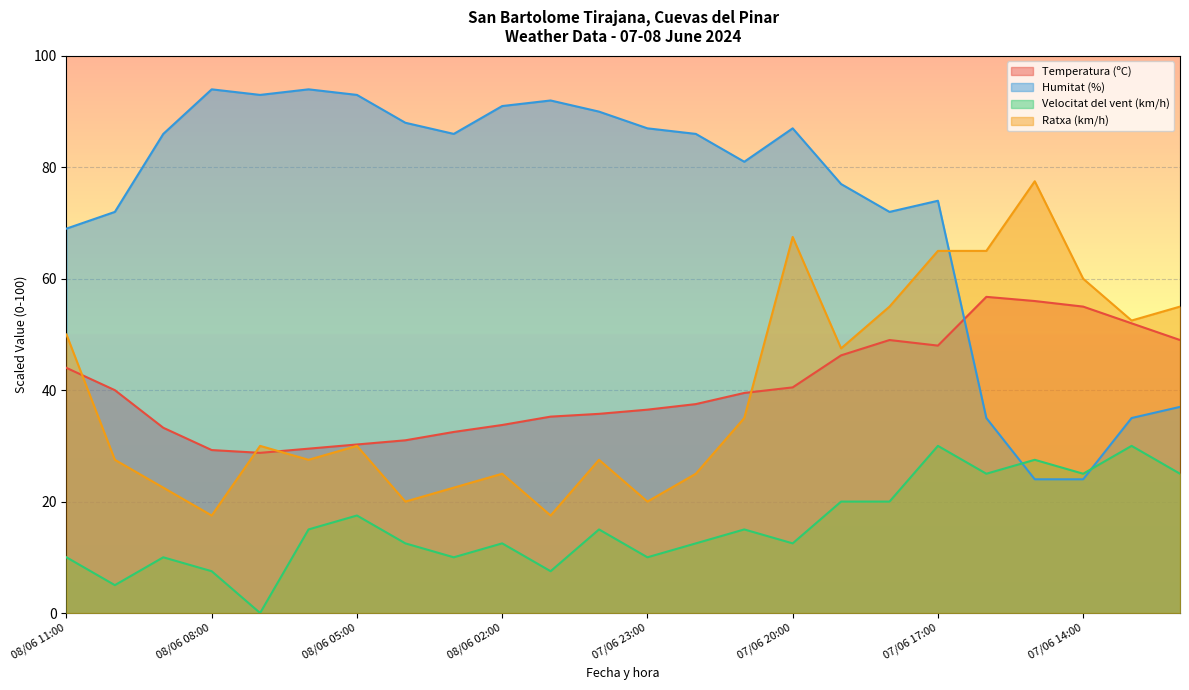

How many lines are shown in the chart?

4